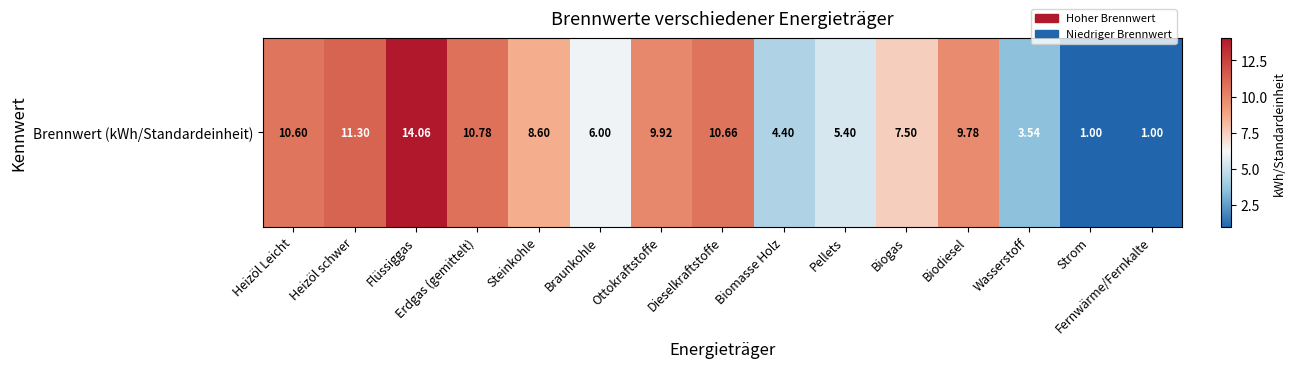

Where is the data nearest to the value 7?

Biogas